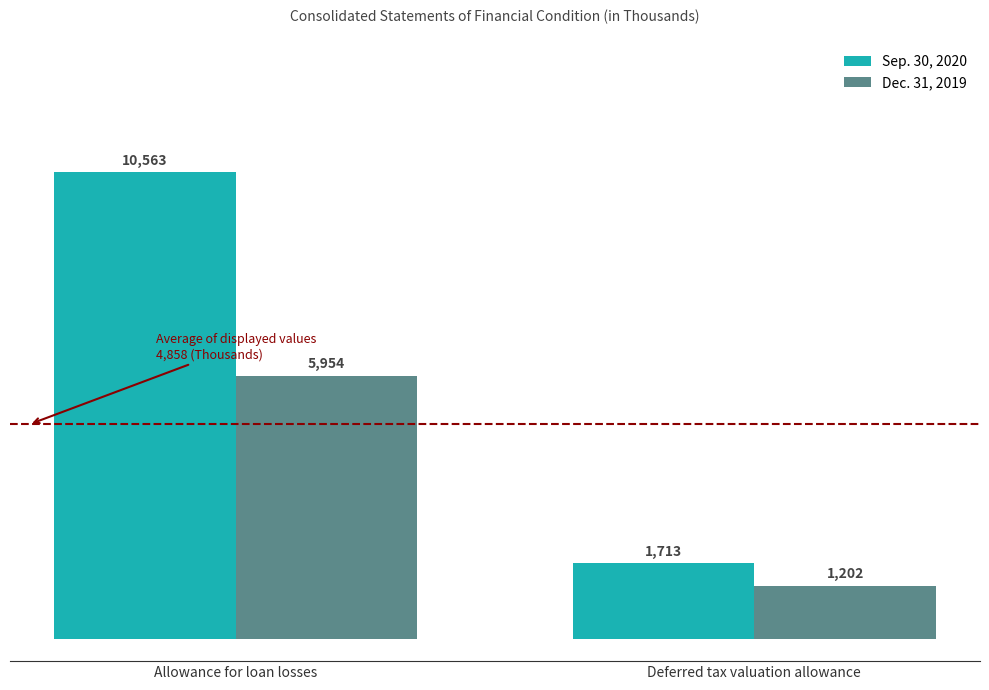

Are the bars horizontal?

No